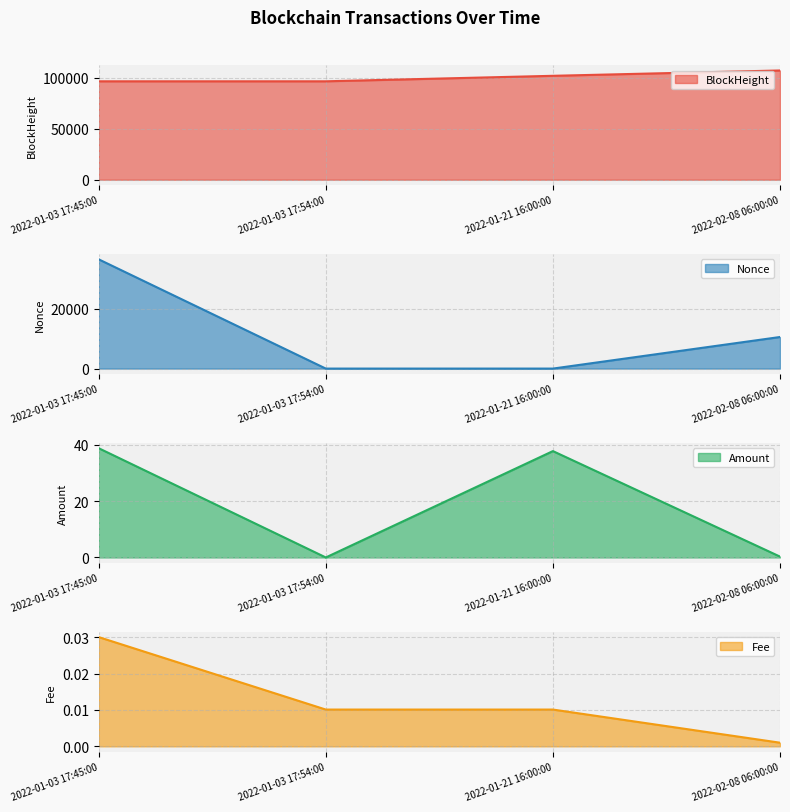

Where do Amount and Nonce first cross each other?

2022-01-21 16:00:00 and 2022-02-08 06:00:00